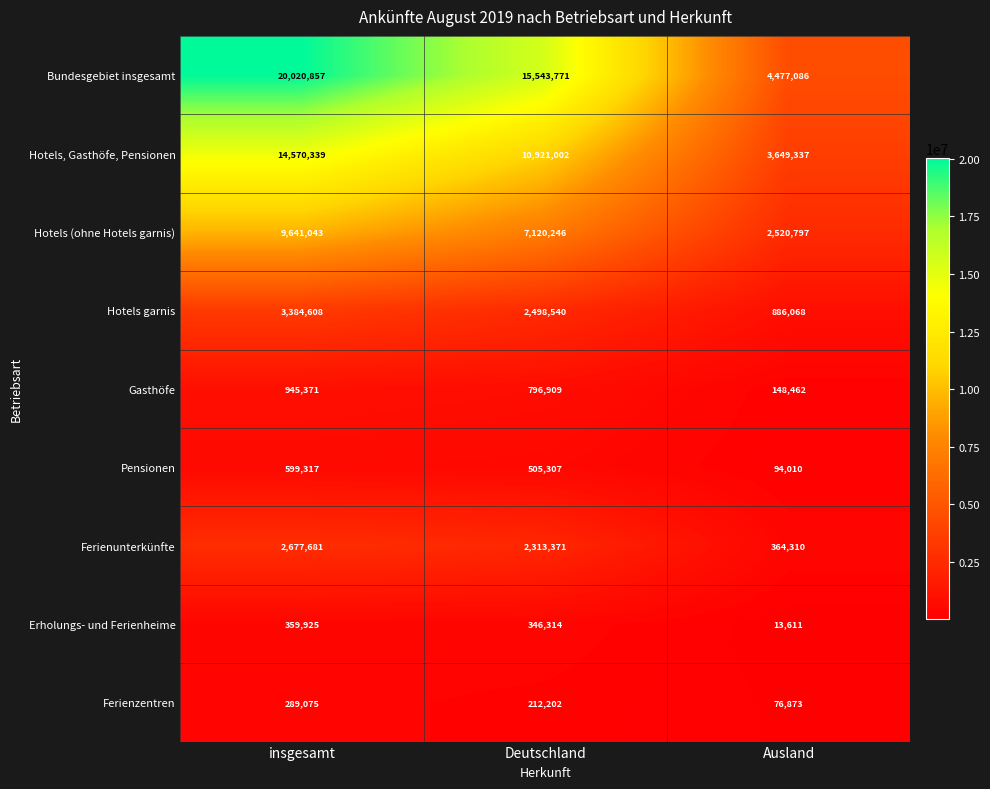

Which series has the largest range (max minus min)?

Bundesgebiet insgesamt